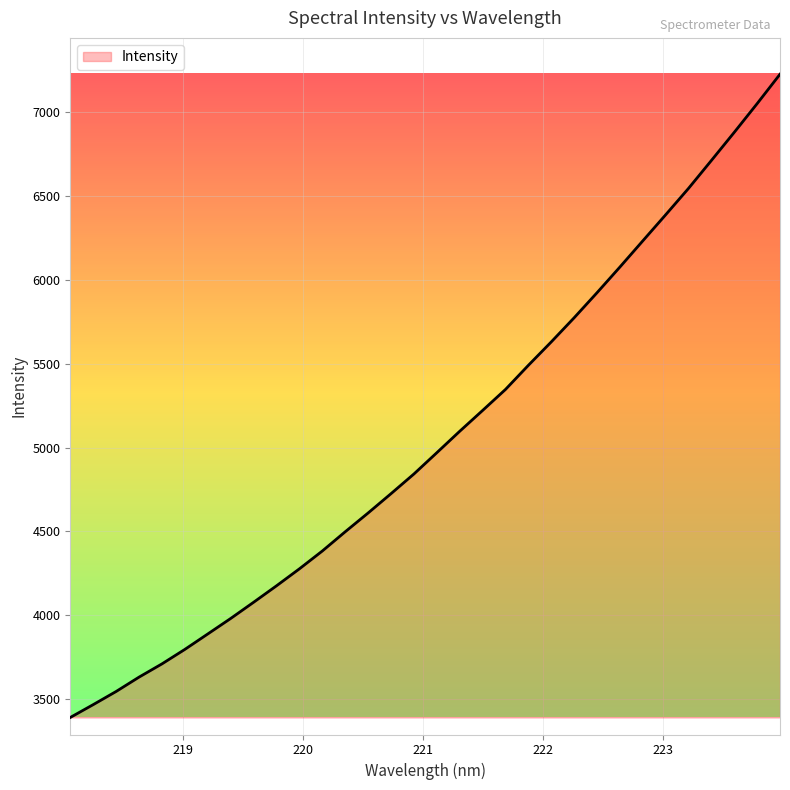

What is the difference between the maximum and minimum values?

3838.5